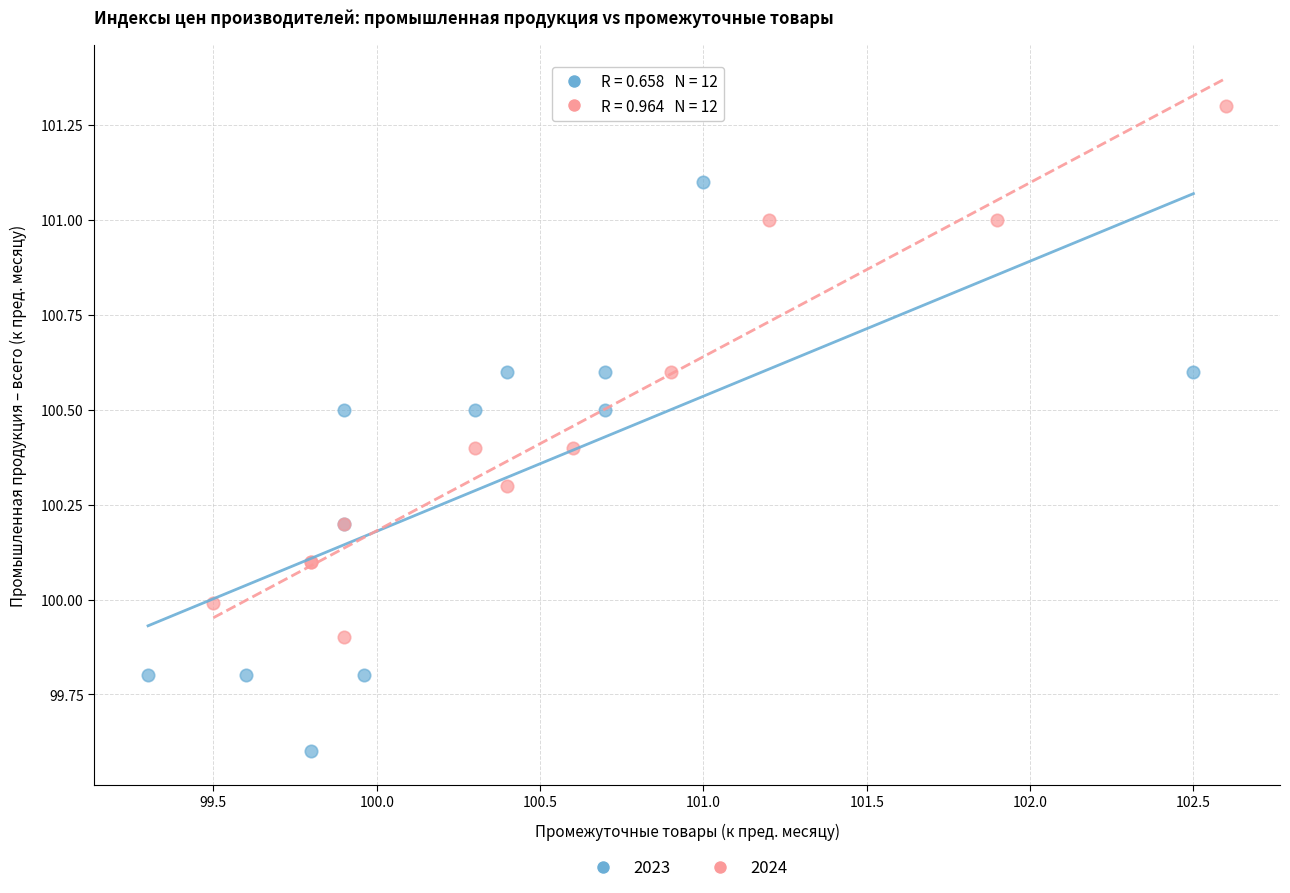

Which series reaches the maximum Y coordinate?

2024